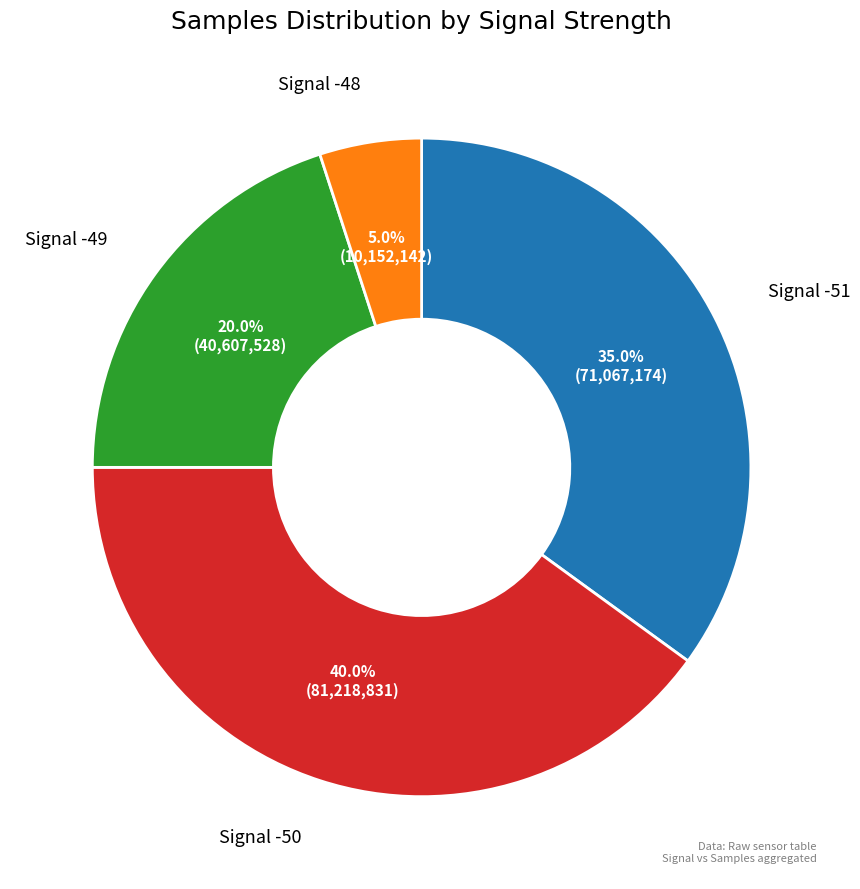

To the nearest percent, what is the average slice percentage?

25%